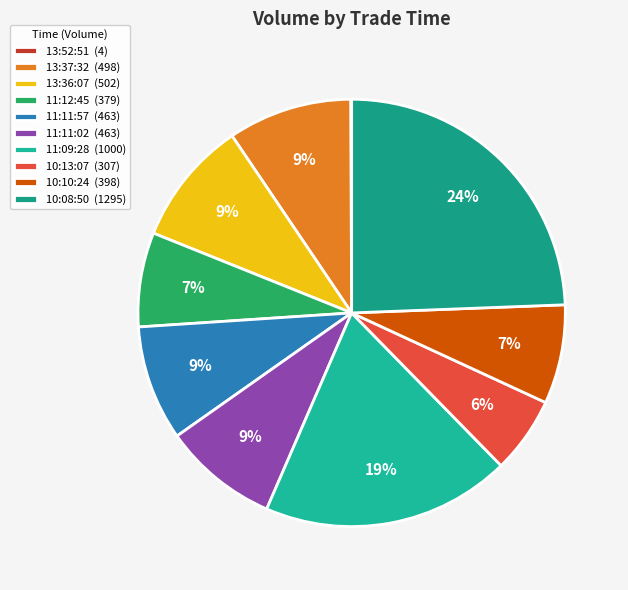

The 10:10:24 slice represents 1% of the pie. True or false?

False